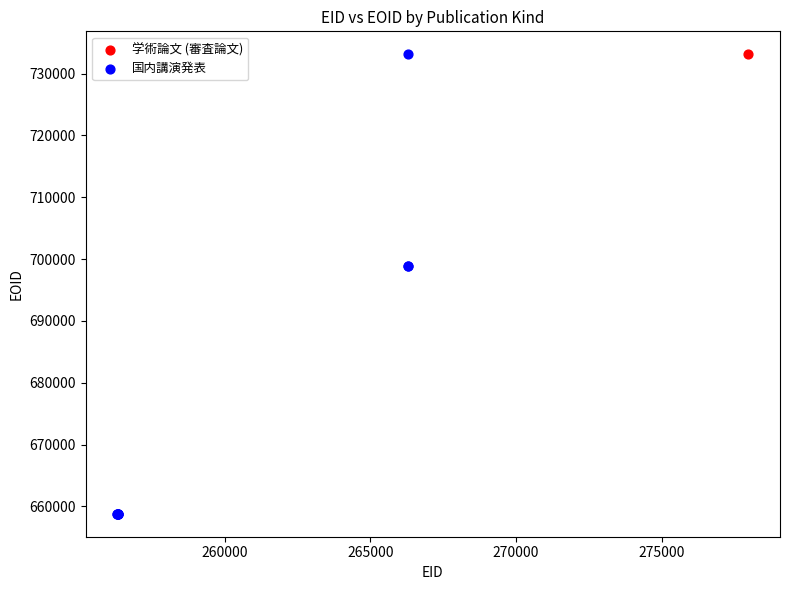

What are all the series names shown in the legend?

学術論文 (審査論文), 国内講演発表